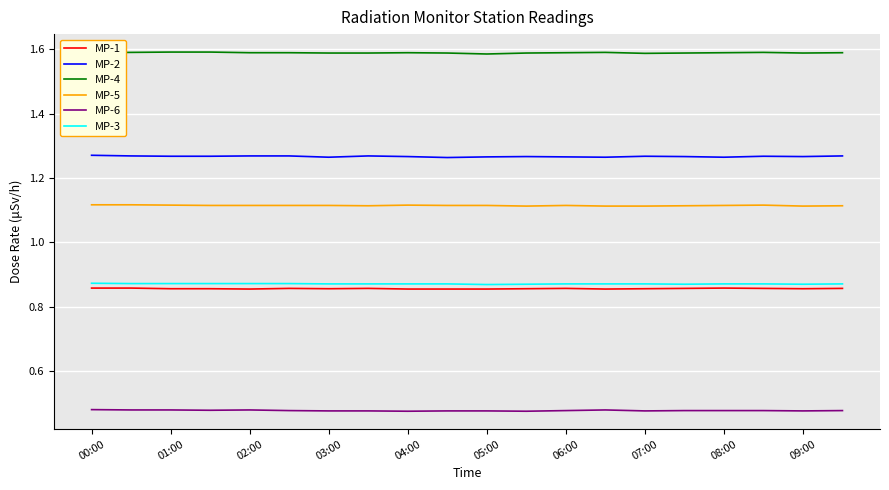

Which series has the largest total across all categories?

MP-4